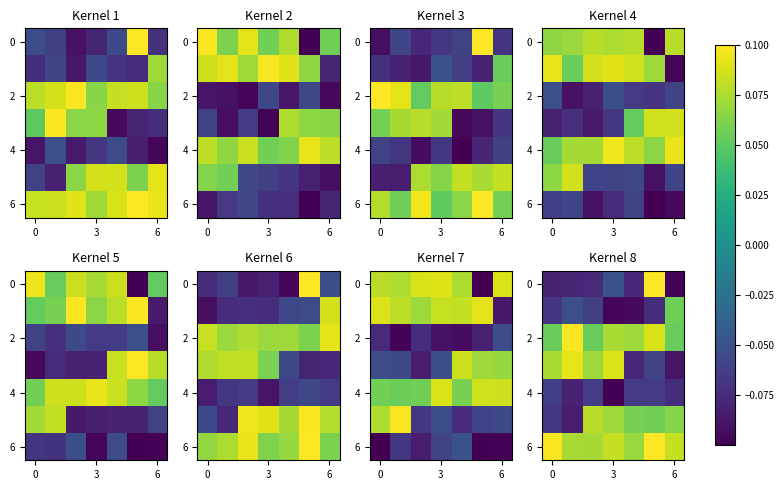

What is the minimum value shown in the chart?

-0.1